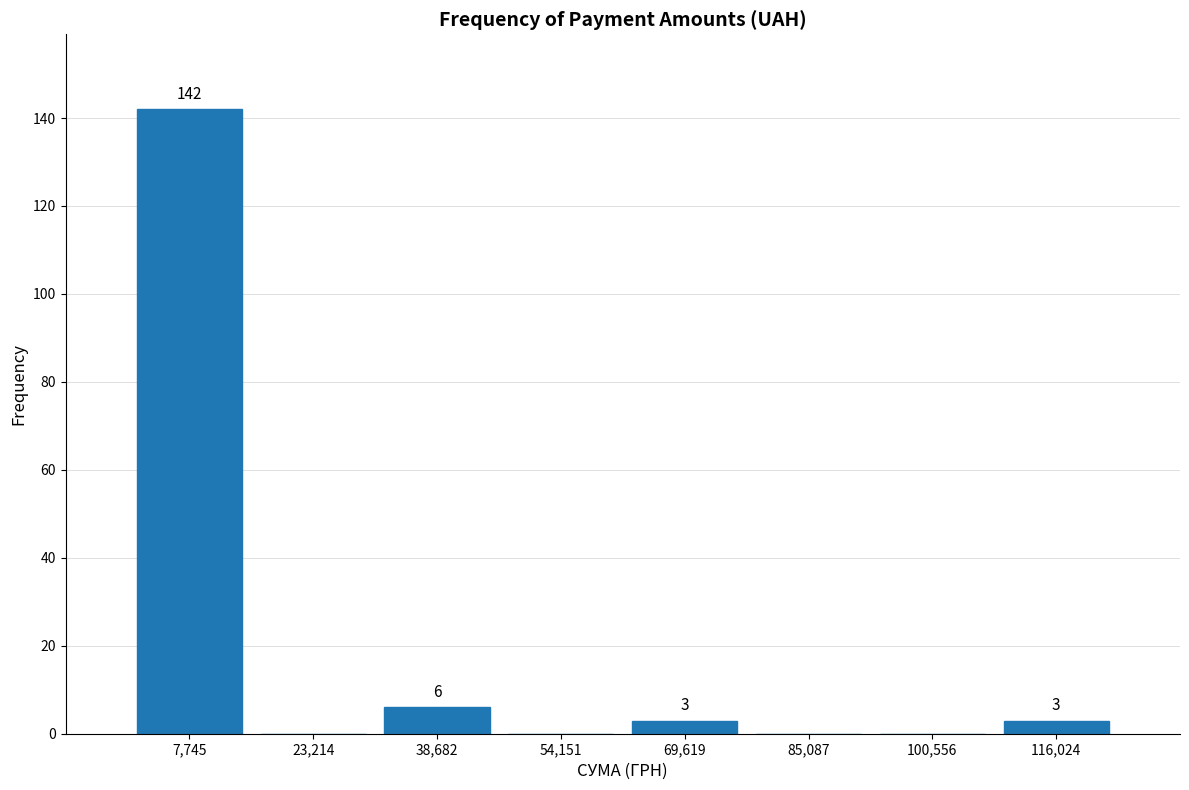

Over which range of the x-axis is the bar tallest?

0 to 16000